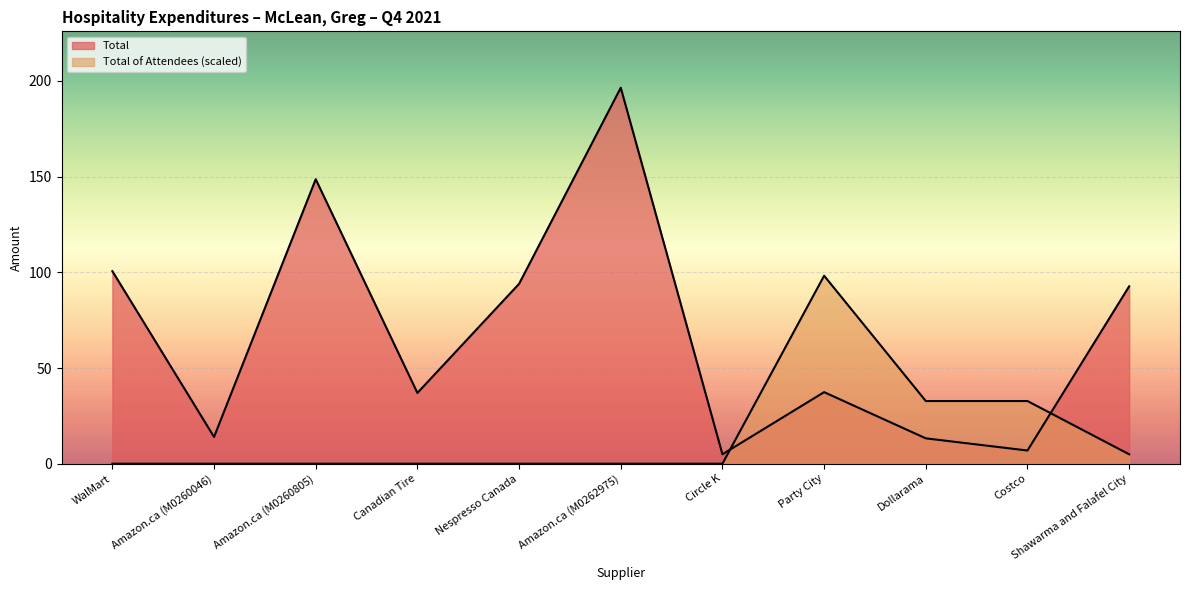

Rank the series by their average value, from highest to lowest.

Total, Total of Attendees